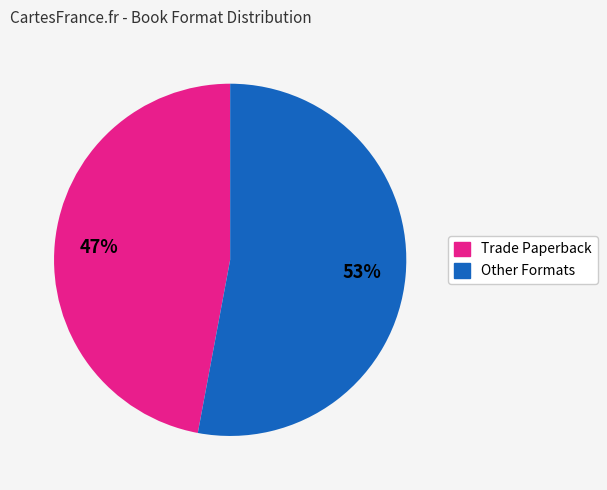

Does any single category account for the majority?

Yes